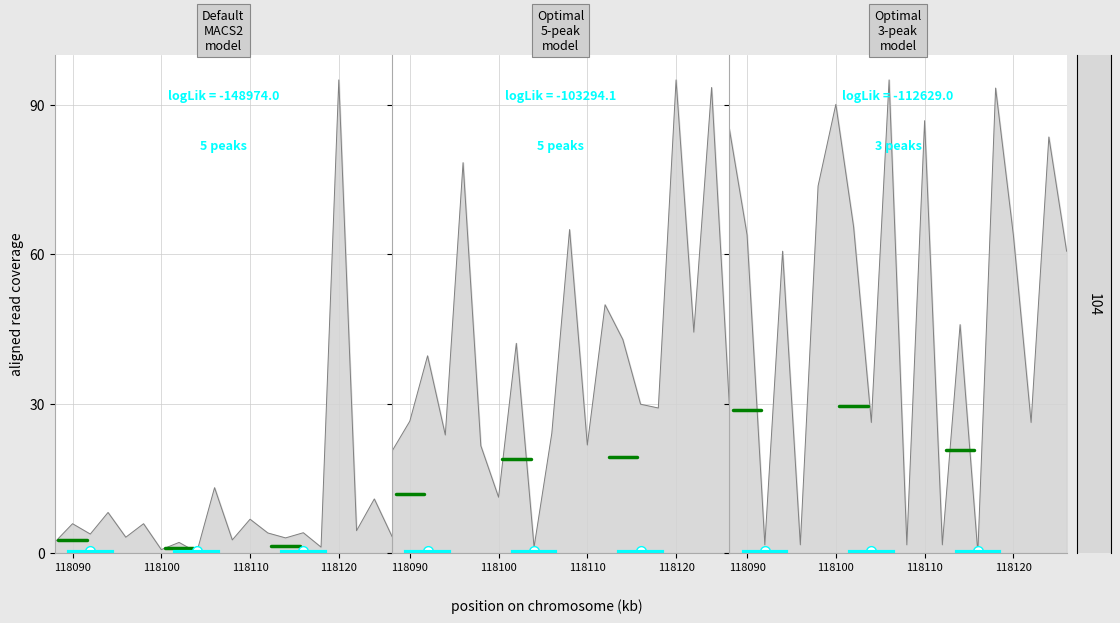

Rank the series by their average value, from lowest to highest.

peak_0_0, peak_1_0, peak_2_0